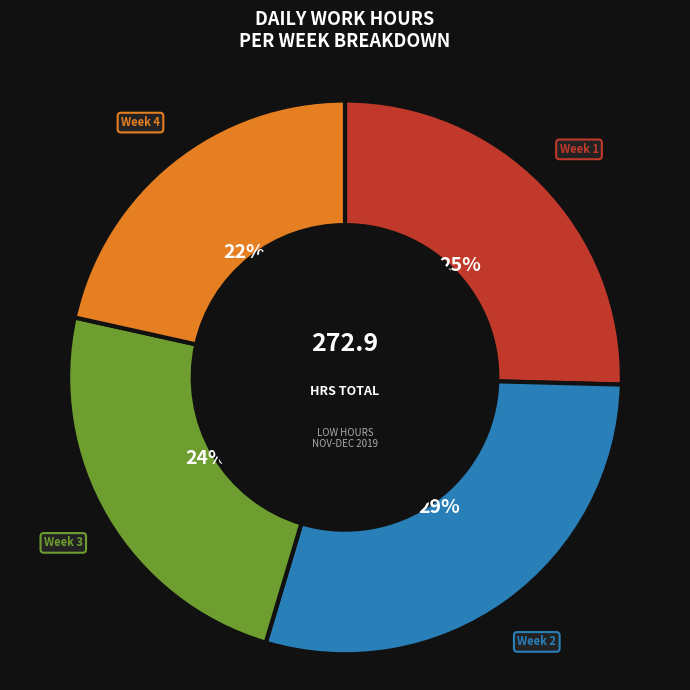

To the nearest percent, what is the average slice percentage?

25%